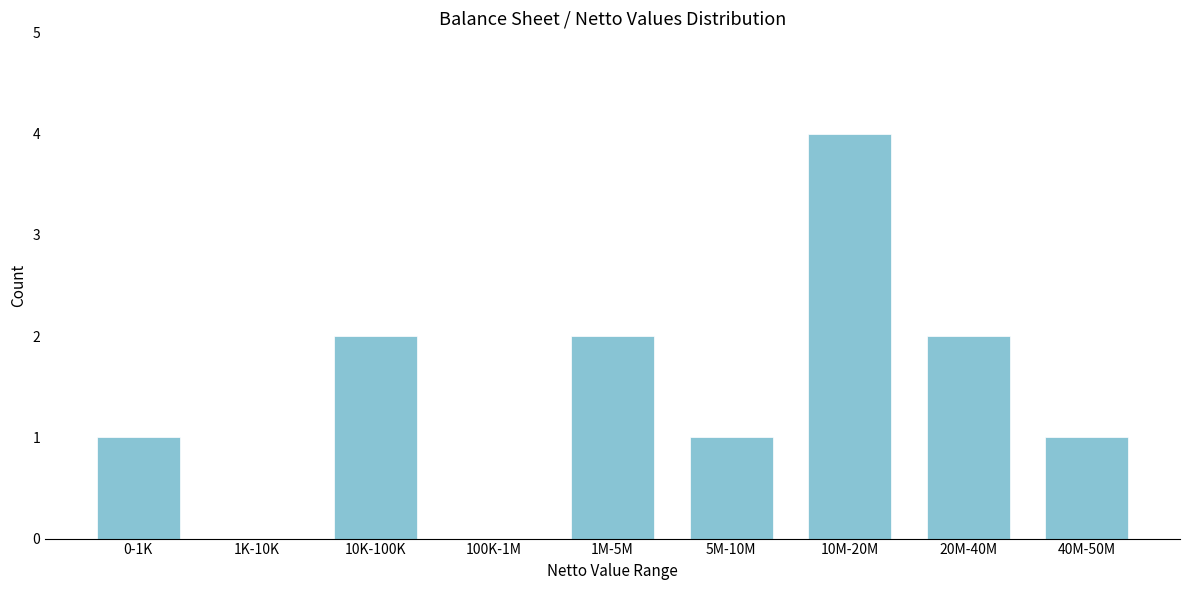

Reading right to left, list all the values displayed in this chart.

40M-50M=1	20M-40M=2	10M-20M=4	5M-10M=1	1M-5M=2	100K-1M=0	10K-100K=2	1K-10K=0	0-1K=1